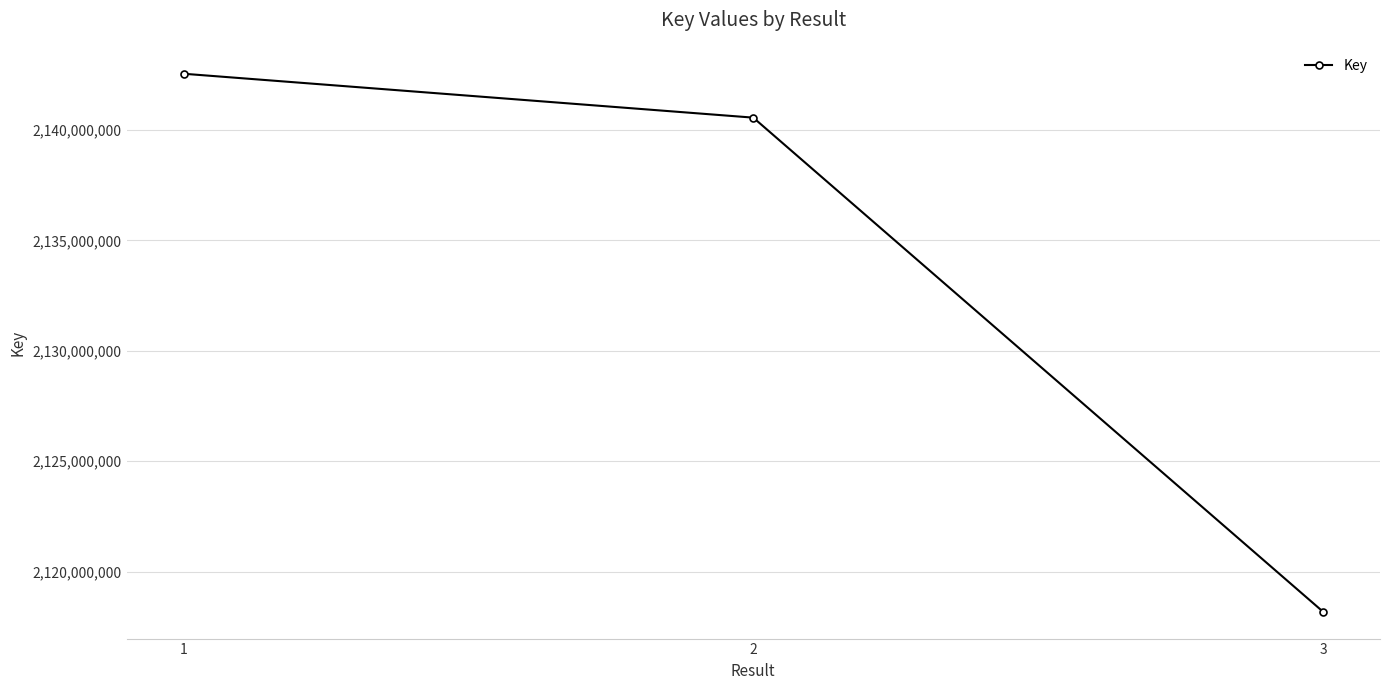

What is the ratio of the value at 2 to the value at 1?

1.0